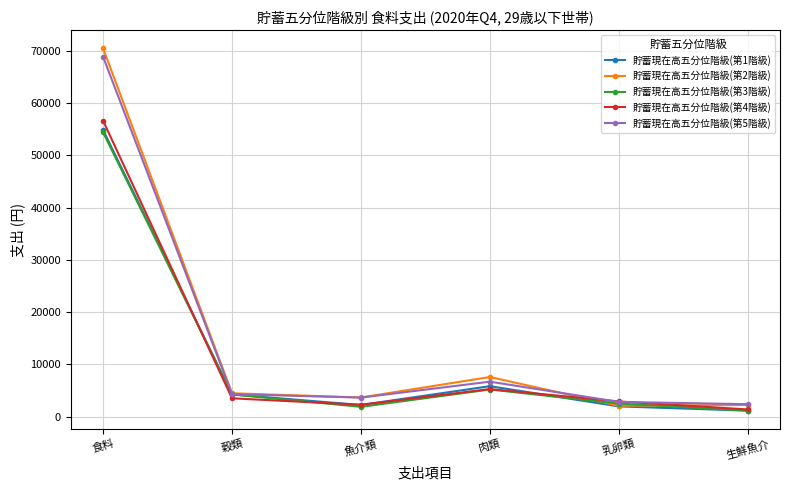

How many lines are shown in the chart?

5